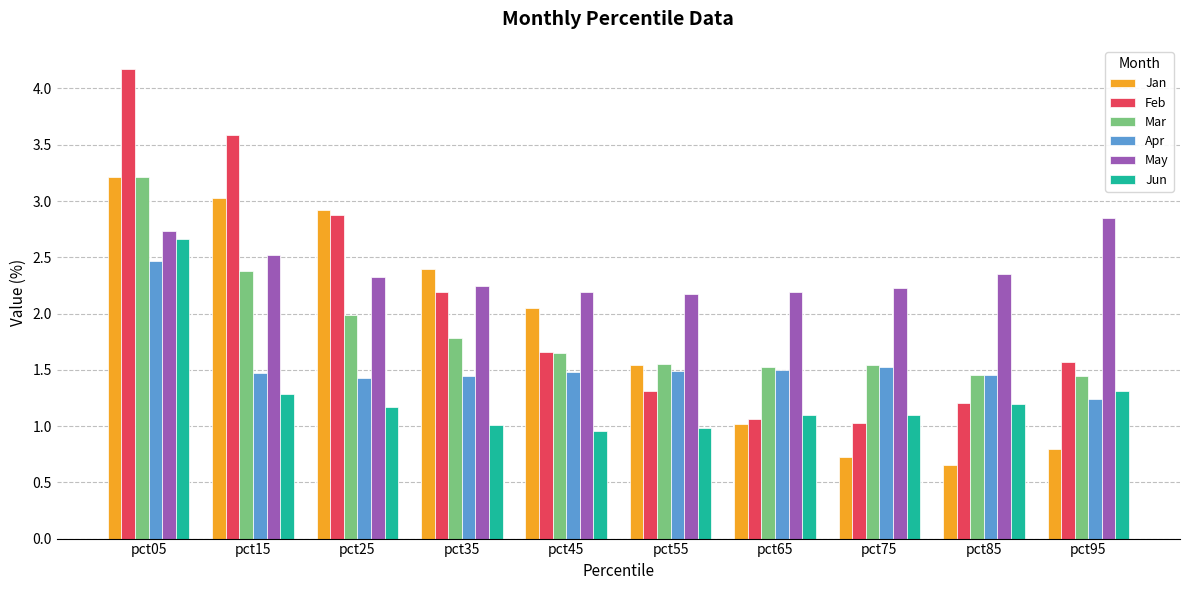

What is the total value across all series at pct45?

10.0